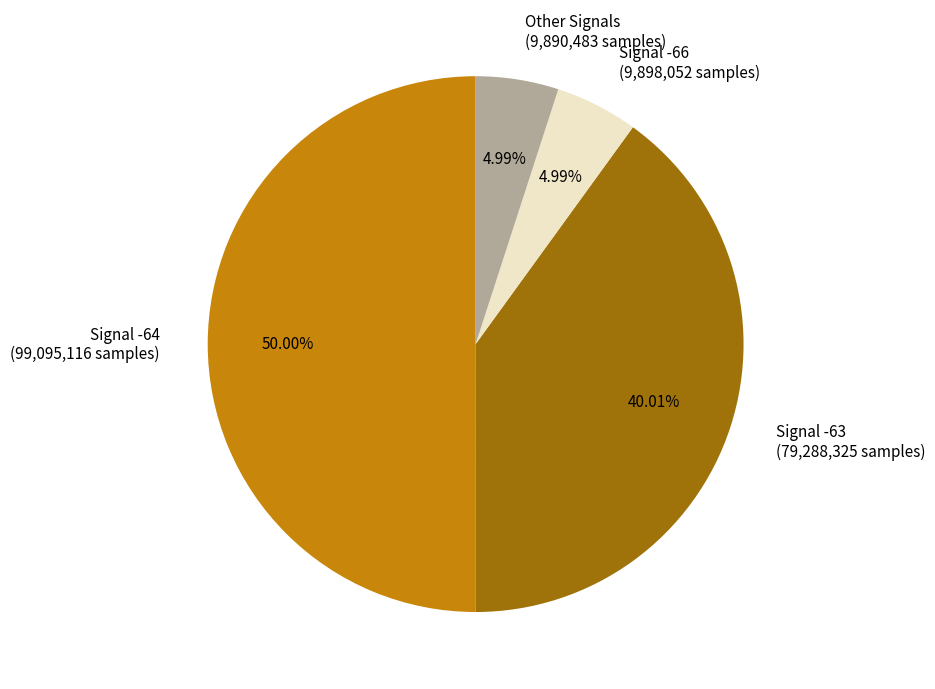

Between Signal -66 (9,898,052 samples) and Signal -64 (99,095,116 samples), which is larger?

Signal -64 (99,095,116 samples)